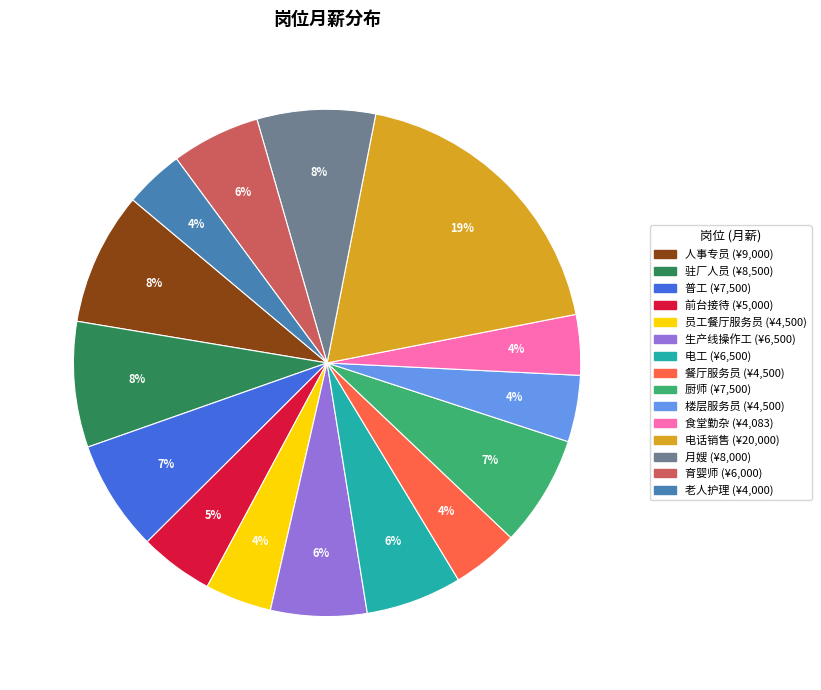

To the nearest percent, what is the combined percentage of 月嫂 and 生产线操作工?

14%